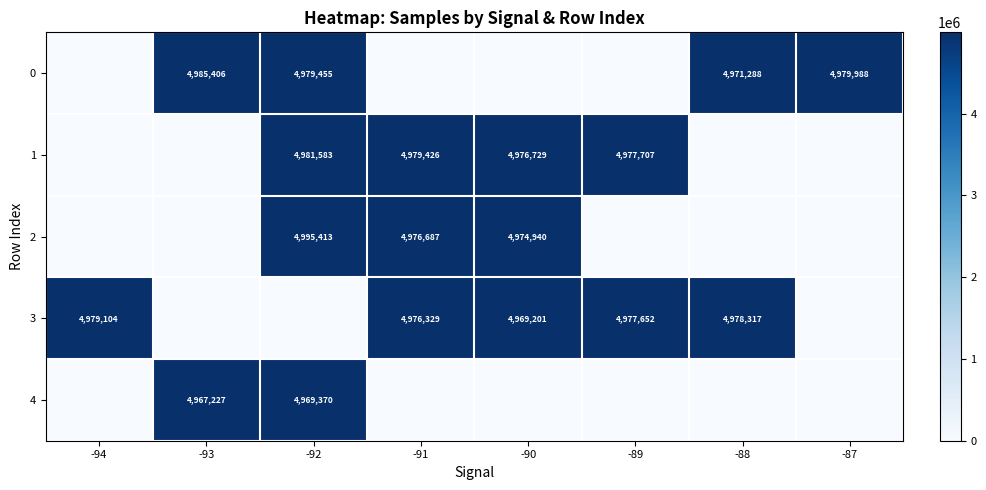

What is the difference between the second highest and minimum values in the row_0 series?

4979988